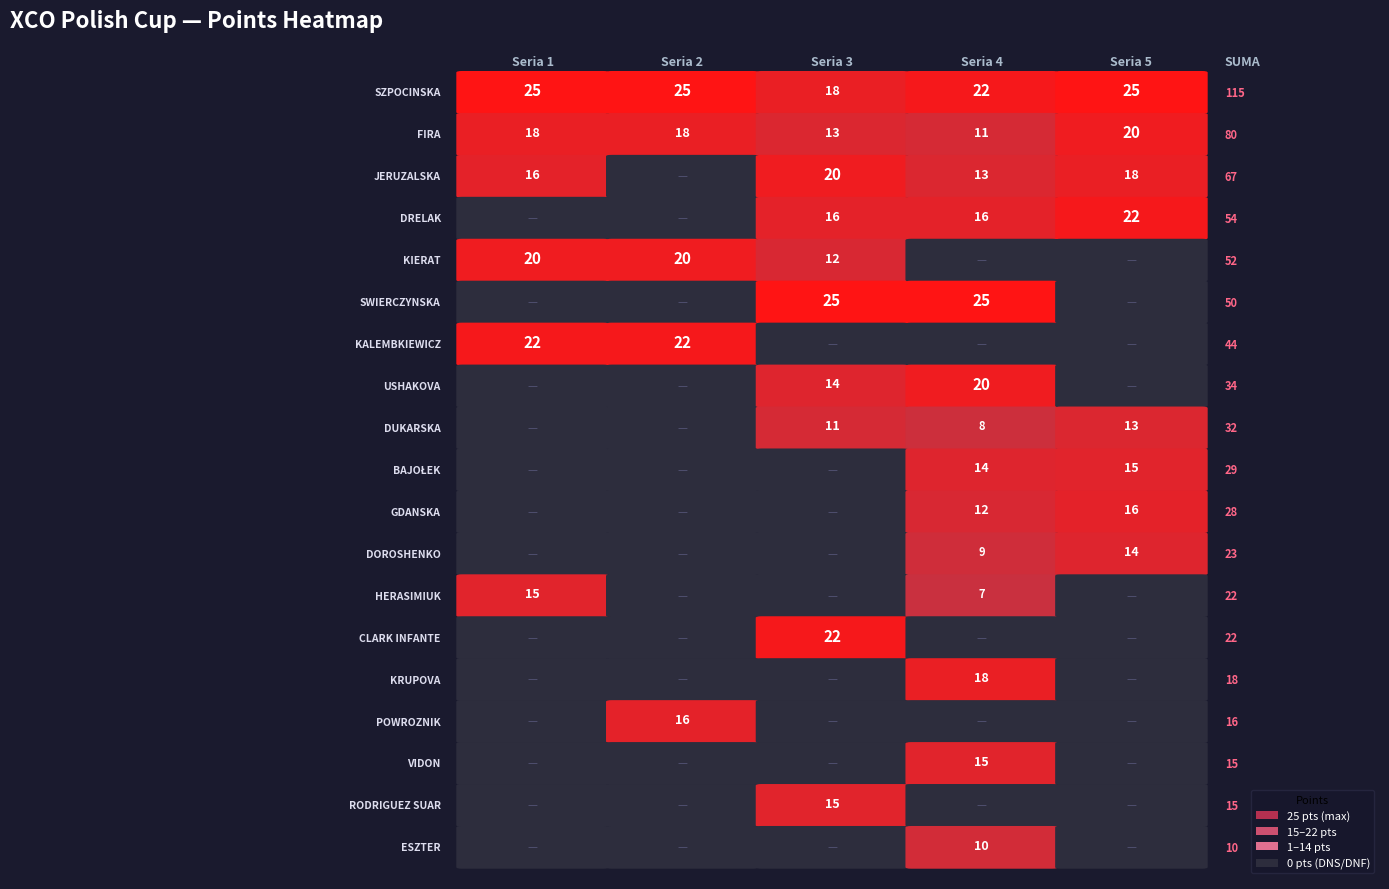

What is the maximum value shown in the chart?

25